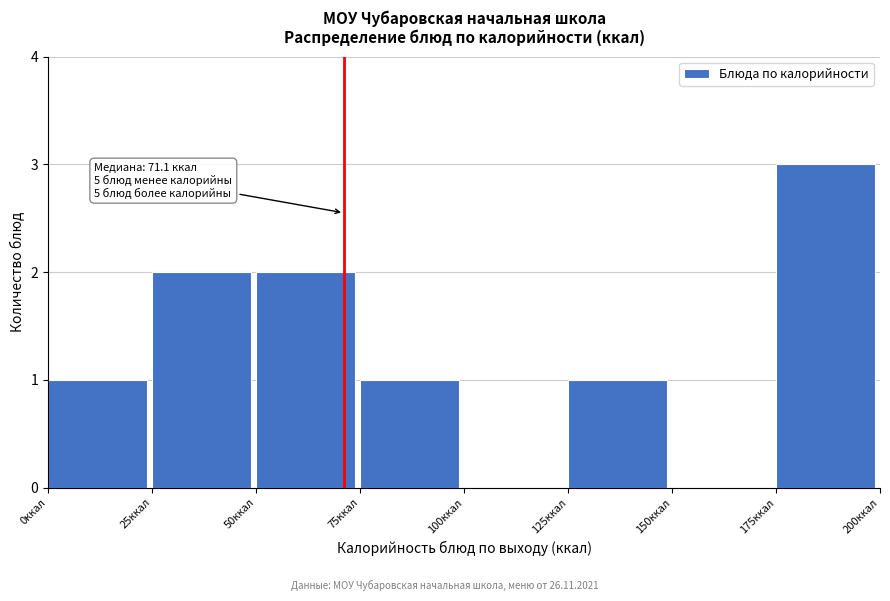

Over which range of the x-axis is the bar tallest?

175 to 200